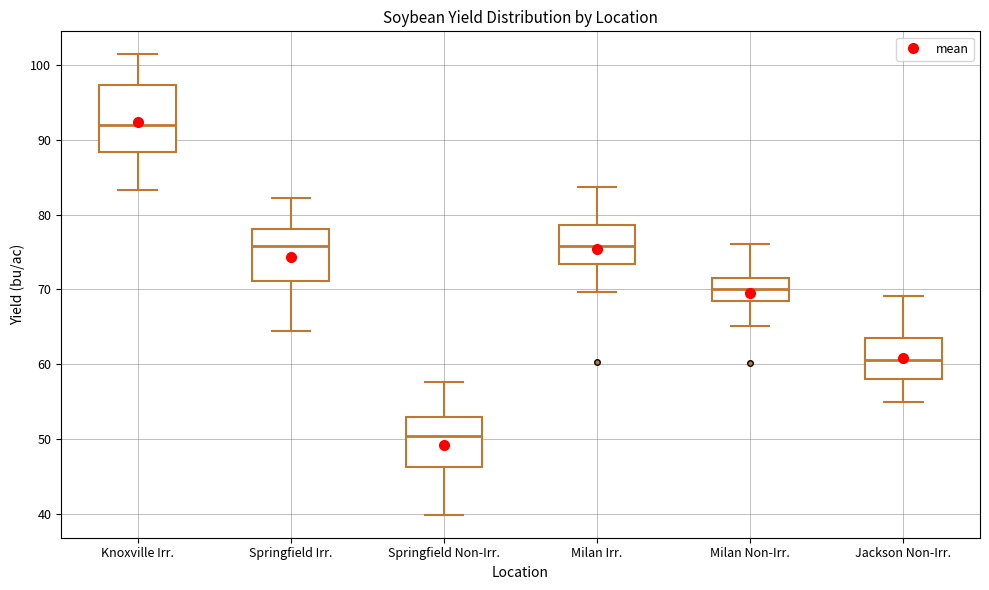

Reading left to right, read every box against the y-axis: the position of its median line, the range the box covers, and the ends of its whiskers. The values are not printed on the chart, so give them approximately, as read against the axis.

Knoxville Irr.: median 92, box 88 to 97, whiskers 83 to 101
Springfield Irr.: median 76, box 71 to 78, whiskers 65 to 82
Springfield Non-Irr.: median 50, box 46 to 53, whiskers 40 to 58
Milan Irr.: median 76, box 73 to 79, whiskers 70 to 84
Milan Non-Irr.: median 70, box 68 to 72, whiskers 65 to 76
Jackson Non-Irr.: median 61, box 58 to 64, whiskers 55 to 69